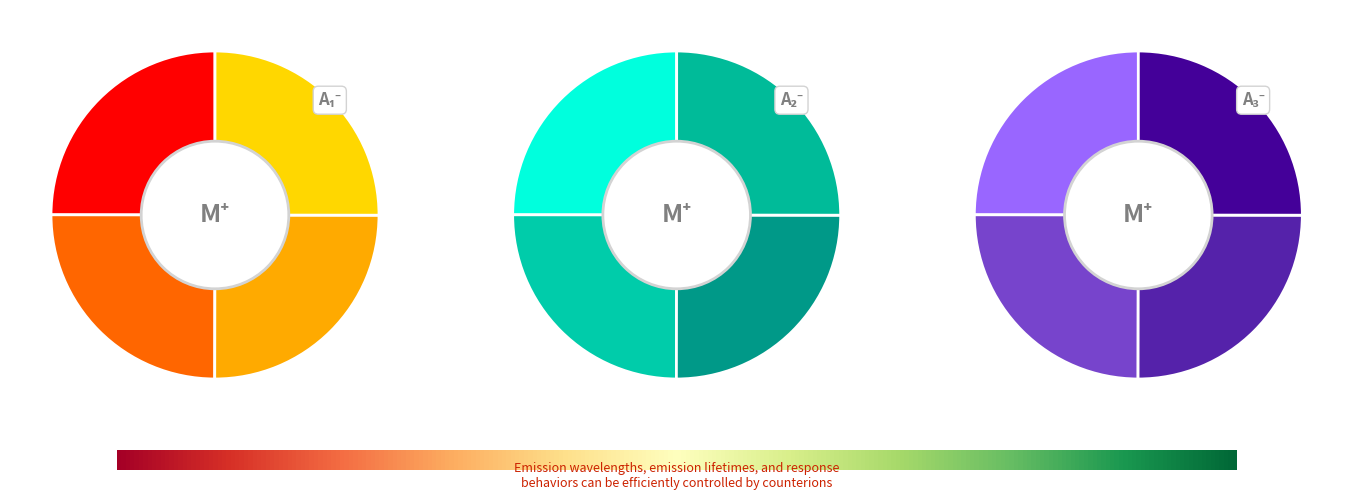

Is there a majority slice in this chart?

No